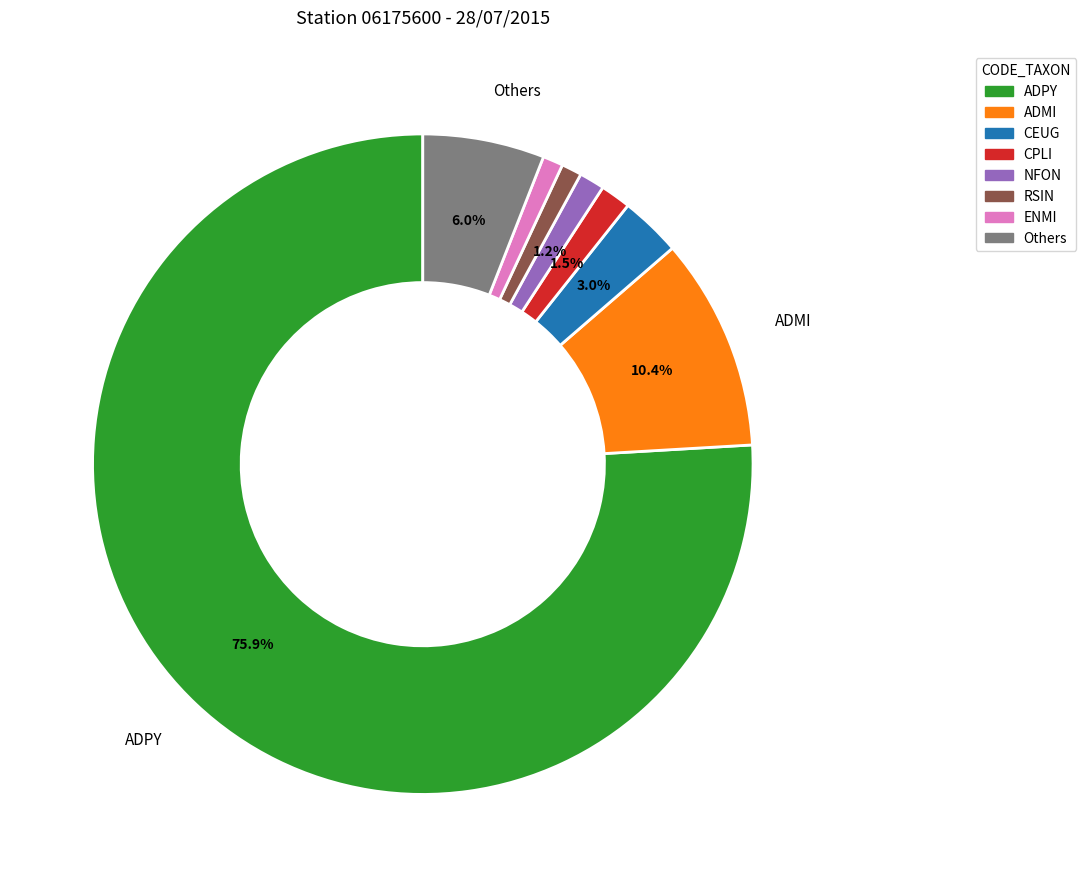

True or false: ENMI accounts for 11% of the total.

False